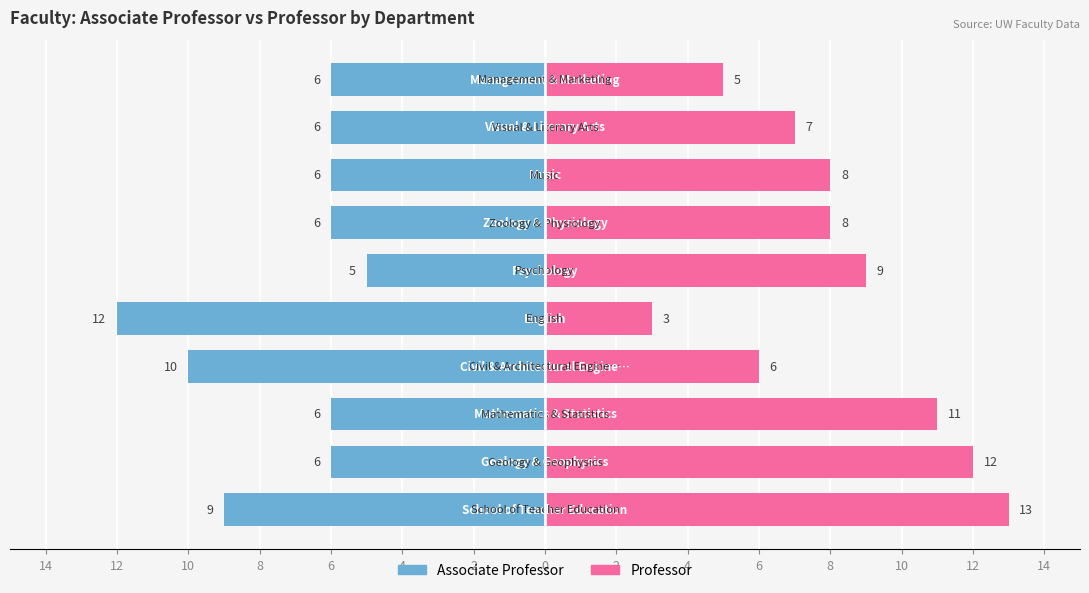

List the series in order of their peak value, lowest first.

Associate Professor, Professor